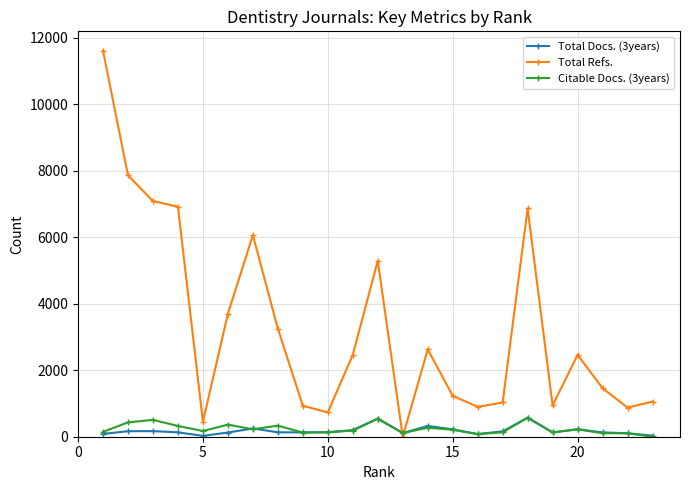

Which series has the largest range (max minus min)?

Total Refs.